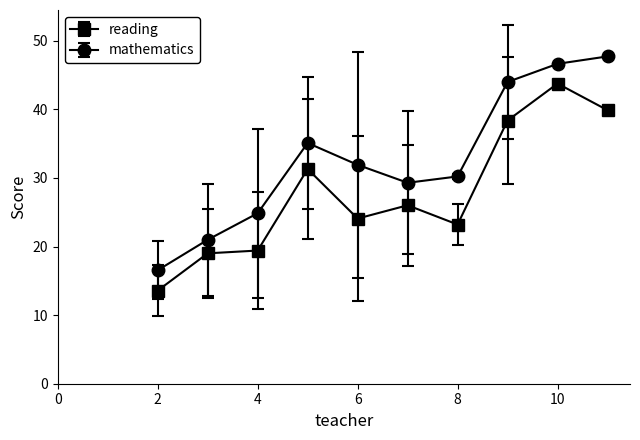

How many interior local valleys does the mathematics series have?

1